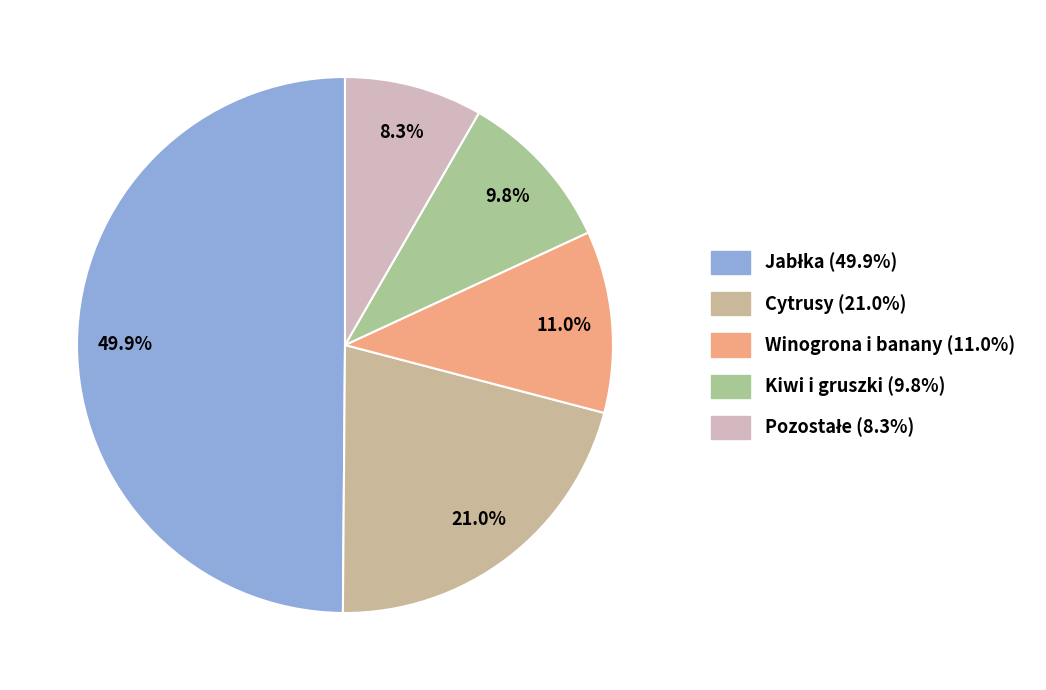

Is there any slice that represents more than half of the pie?

No